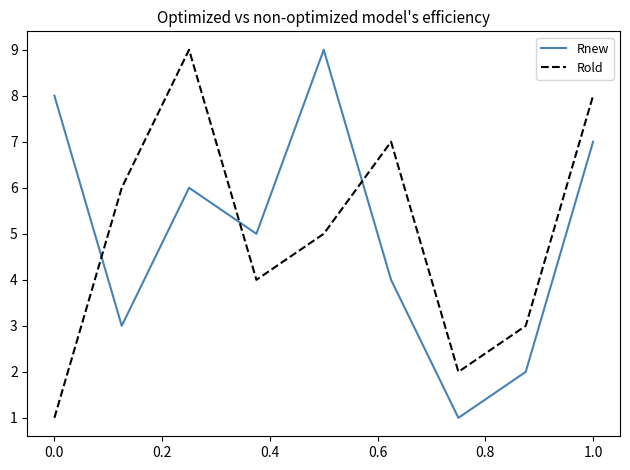

How many intersections are there between Rold and Rnew?

3